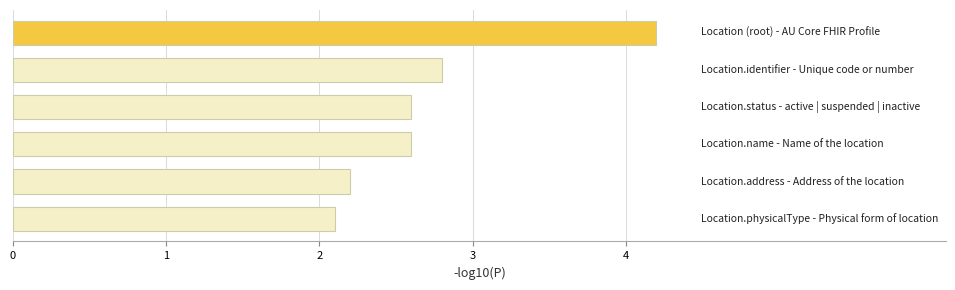

Reading top to bottom, extract all data points from this chart.

4.2	2.8	2.6	2.6	2.2	2.1